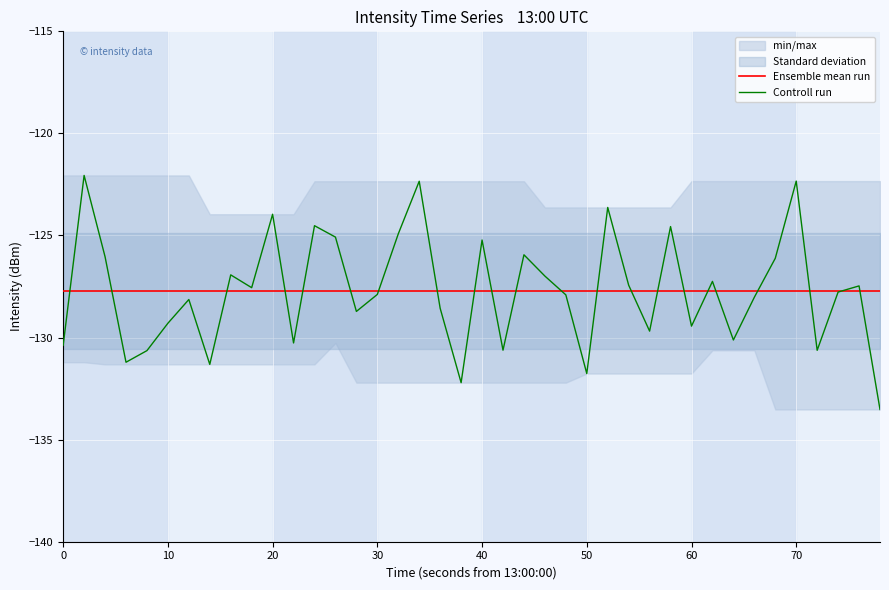

The value of Ensemble mean run at 0 is -127.7. True or false?

True